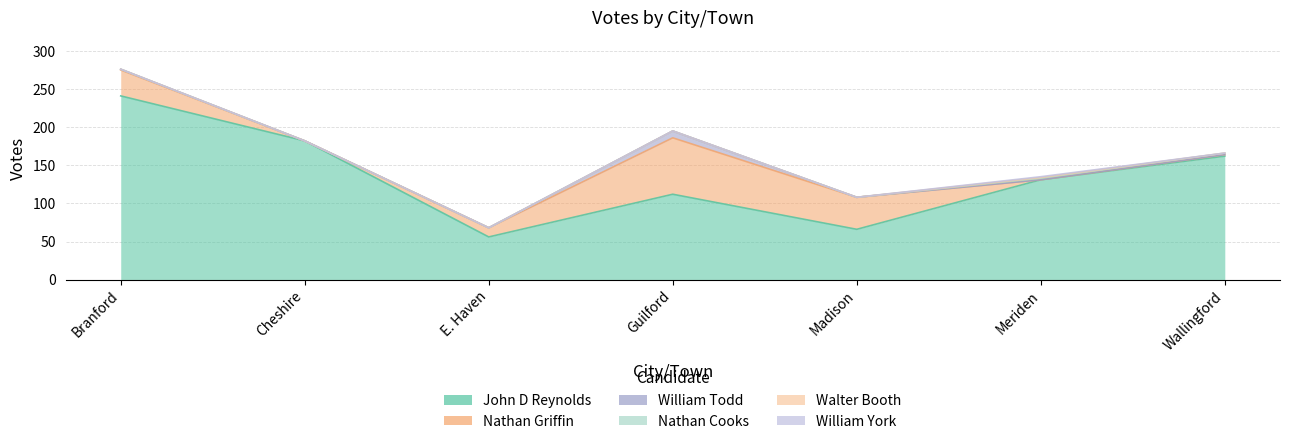

The William Todd series shows 0 at Madison. True or false?

True